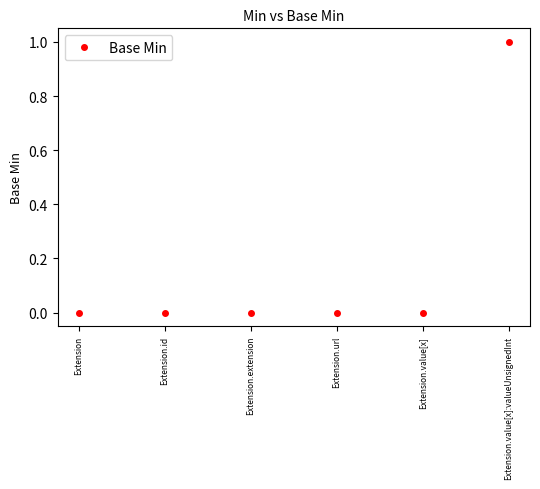

Between Extension.value[x]:valueUnsignedInt and Extension.id, which is larger?

Extension.value[x]:valueUnsignedInt